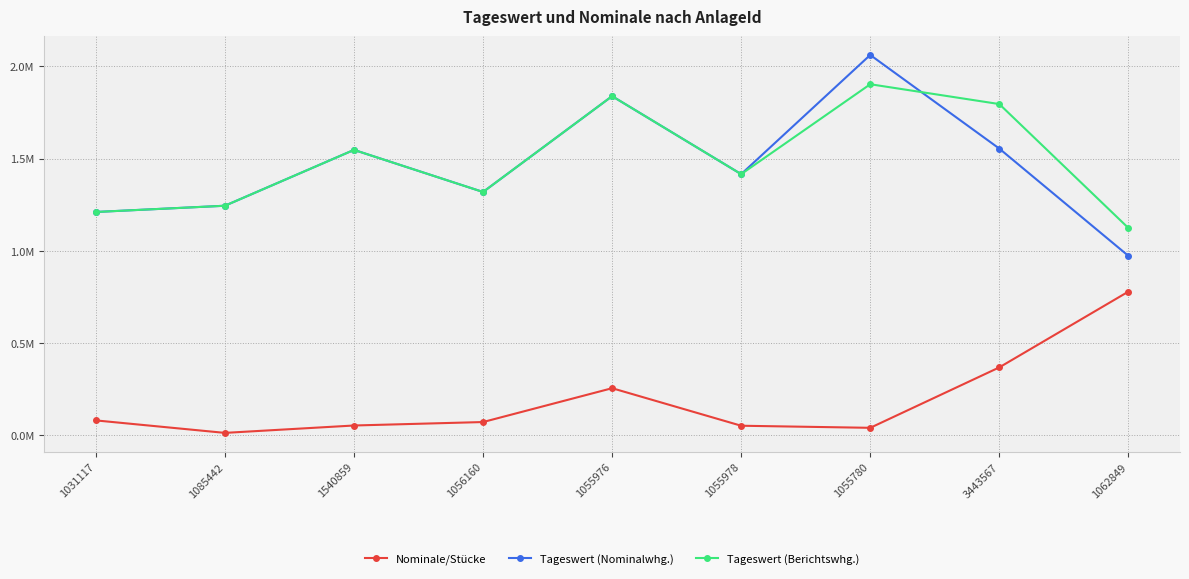

At 1031117, list the series in order from largest to smallest.

Tageswert (Nominalwhg.), Tageswert (Berichtswhg.), Nominale/Stücke